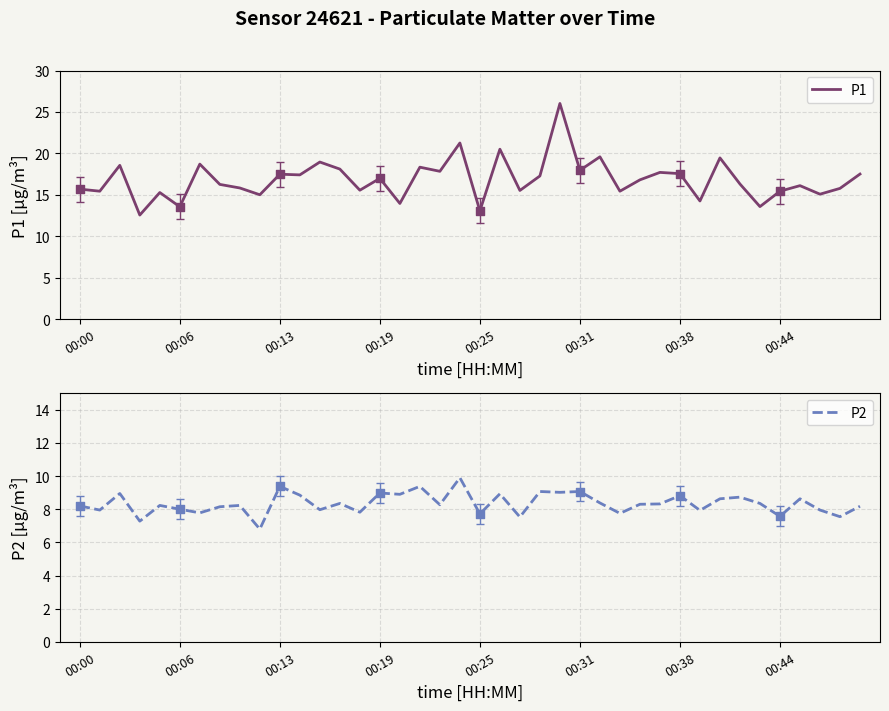

At which category is the sum across all series the highest?

24